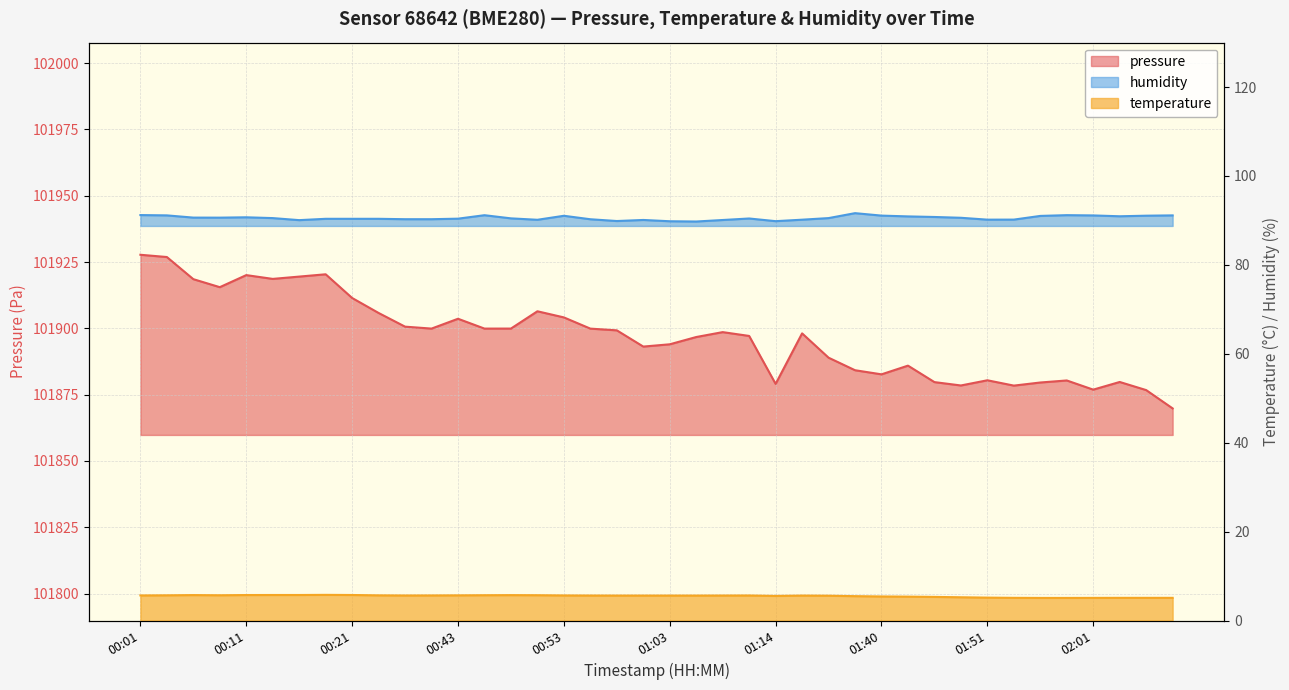

Rank the series at 00:03 from lowest to highest value.

temperature, humidity, pressure